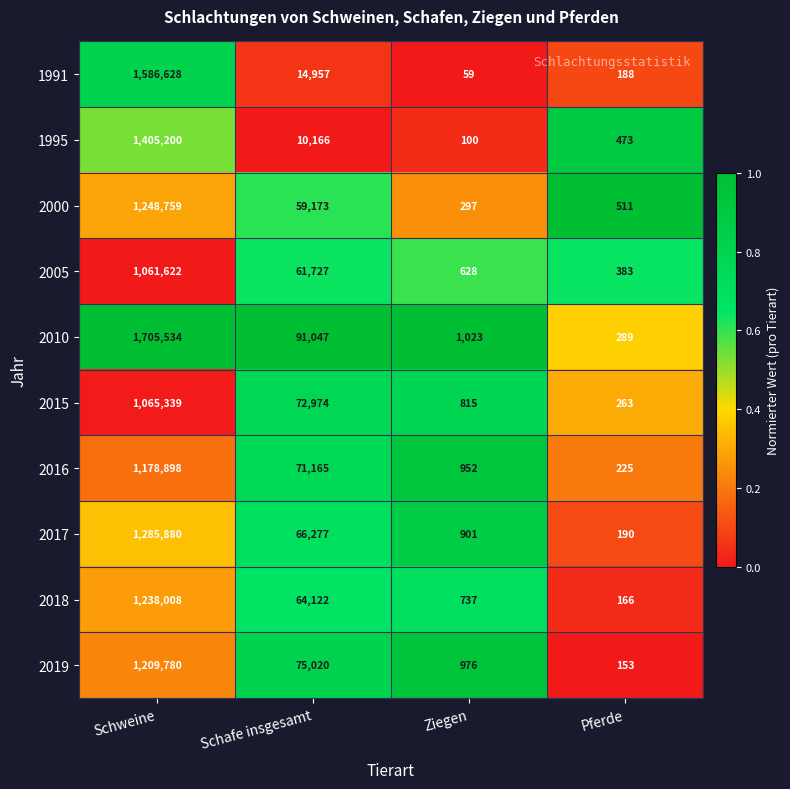

Which series has the widest spread of values?

2010